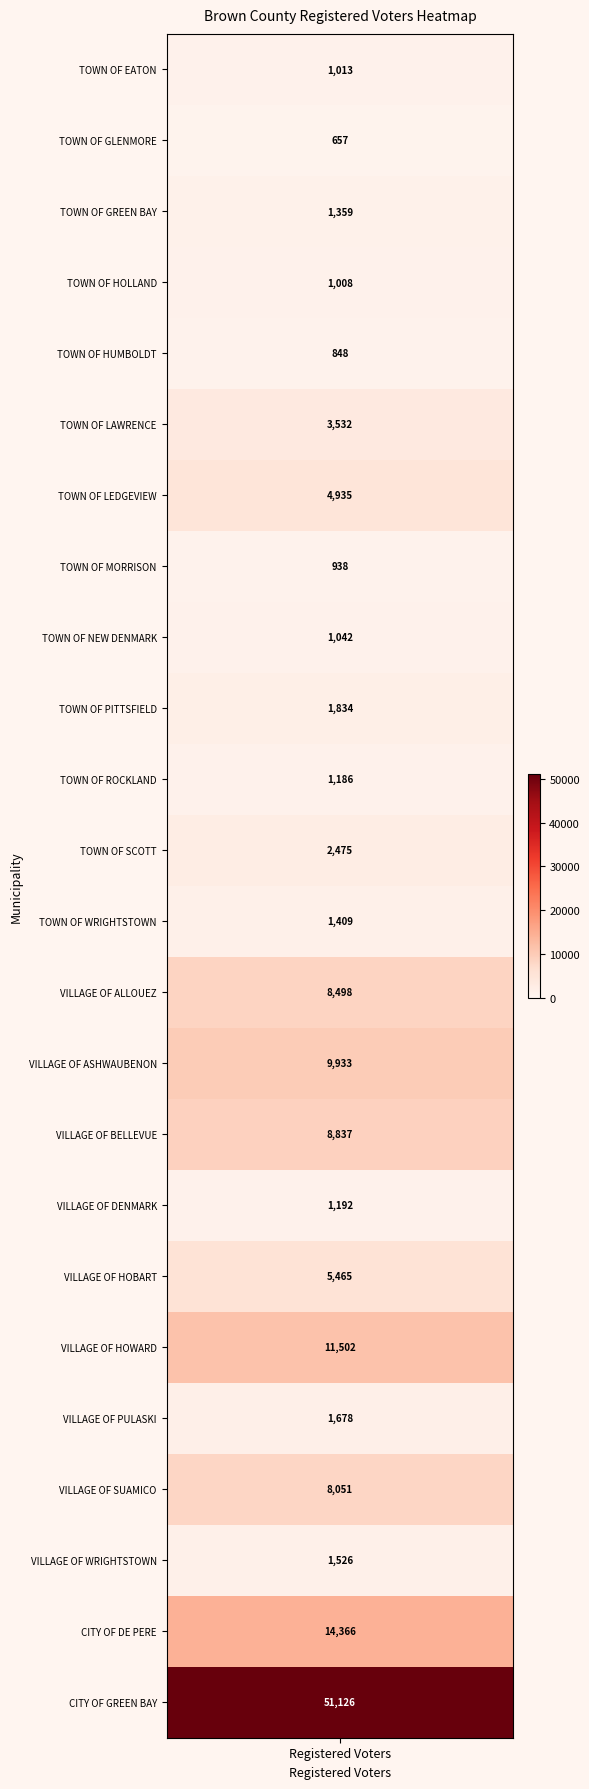

Reading left to right, what are all the values shown in this chart?

TOWN OF EATON=1013	TOWN OF GLENMORE=657	TOWN OF GREEN BAY=1359	TOWN OF HOLLAND=1008	TOWN OF HUMBOLDT=848	TOWN OF LAWRENCE=3532	TOWN OF LEDGEVIEW=4935	TOWN OF MORRISON=938	TOWN OF NEW DENMARK=1042	TOWN OF PITTSFIELD=1834	TOWN OF ROCKLAND=1186	TOWN OF SCOTT=2475	TOWN OF WRIGHTSTOWN=1409	VILLAGE OF ALLOUEZ=8498	VILLAGE OF ASHWAUBENON=9933	VILLAGE OF BELLEVUE=8837	VILLAGE OF DENMARK=1192	VILLAGE OF HOBART=5465	VILLAGE OF HOWARD=11502	VILLAGE OF PULASKI=1678	VILLAGE OF SUAMICO=8051	VILLAGE OF WRIGHTSTOWN=1526	CITY OF DE PERE=14366	CITY OF GREEN BAY=51126